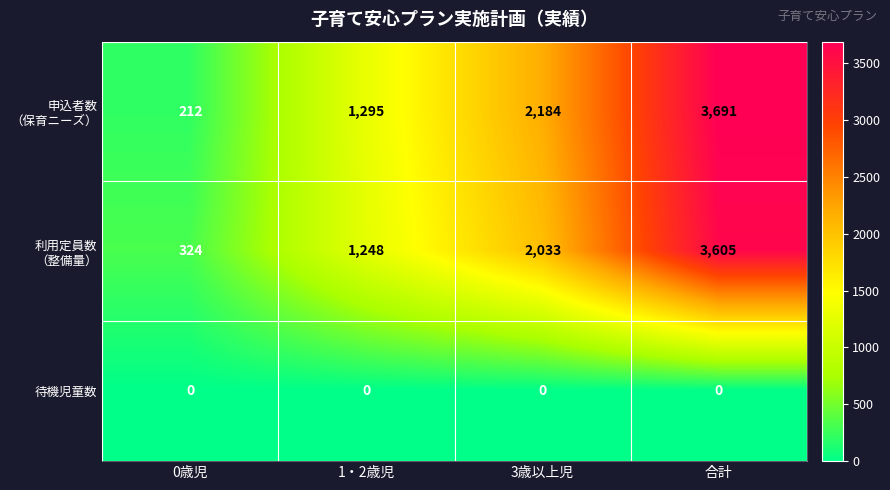

At which category is the sum across all series the highest?

合計